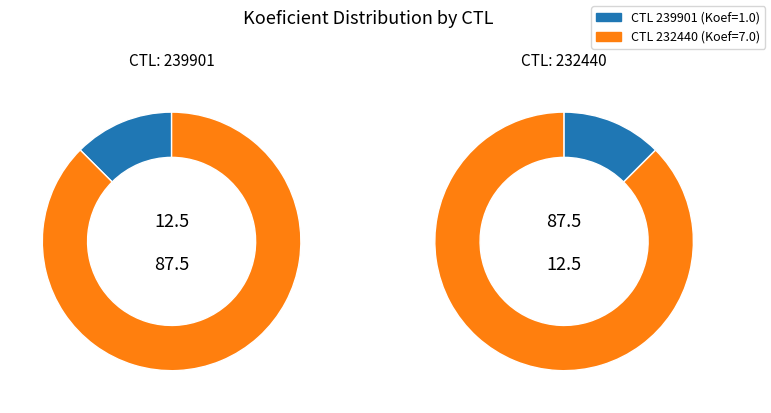

How many segments does this pie chart have?

2